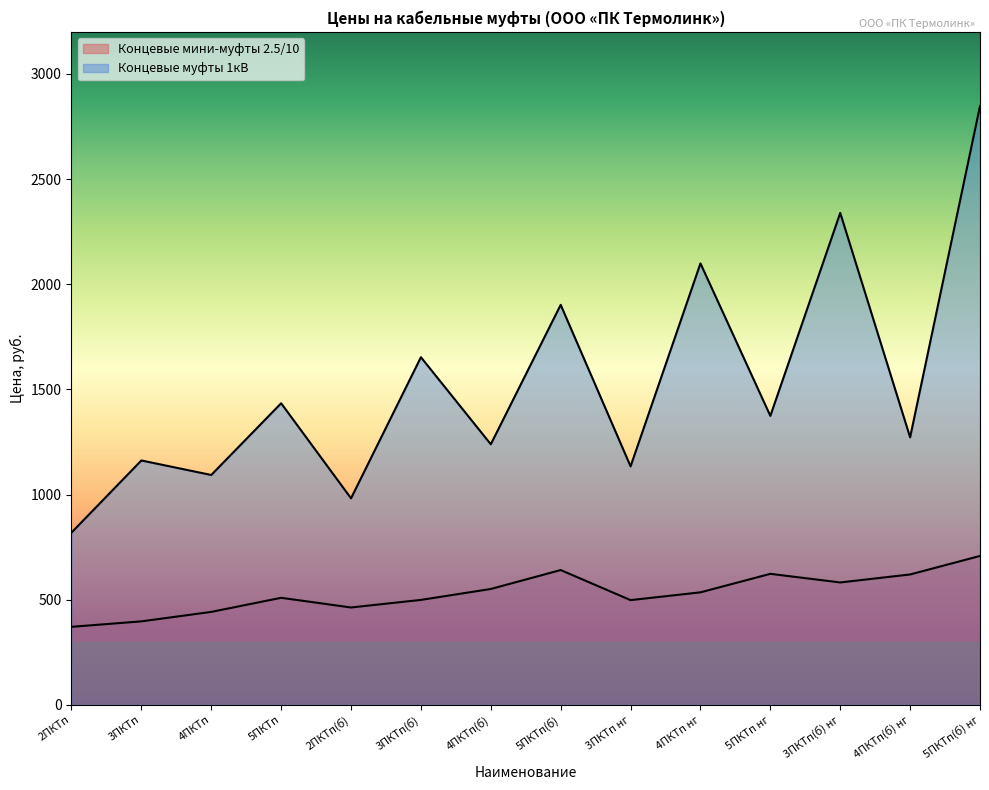

True or false: Концевые мини-муфты 2.5/10 has more than 0 points higher than both neighbors.

True